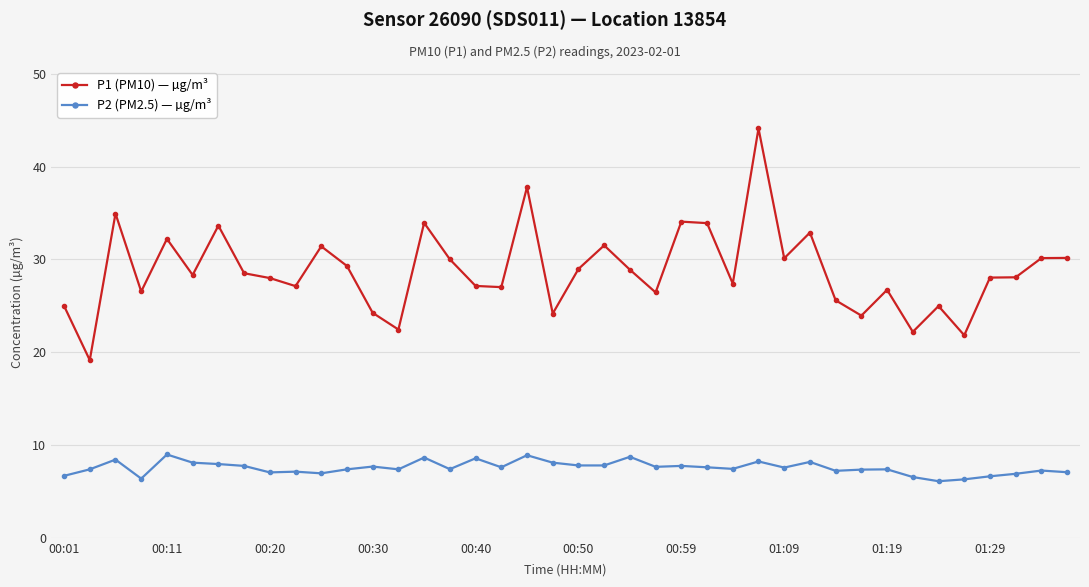

Which series has the widest spread of values?

P1 (PM10) — µg/m³